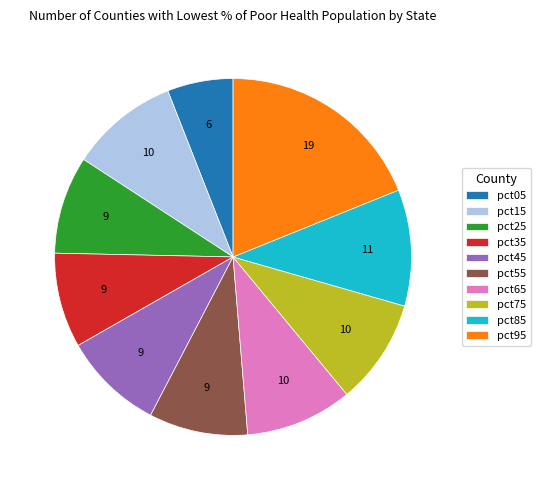

True or false: pct85 accounts for 11% of the total.

True